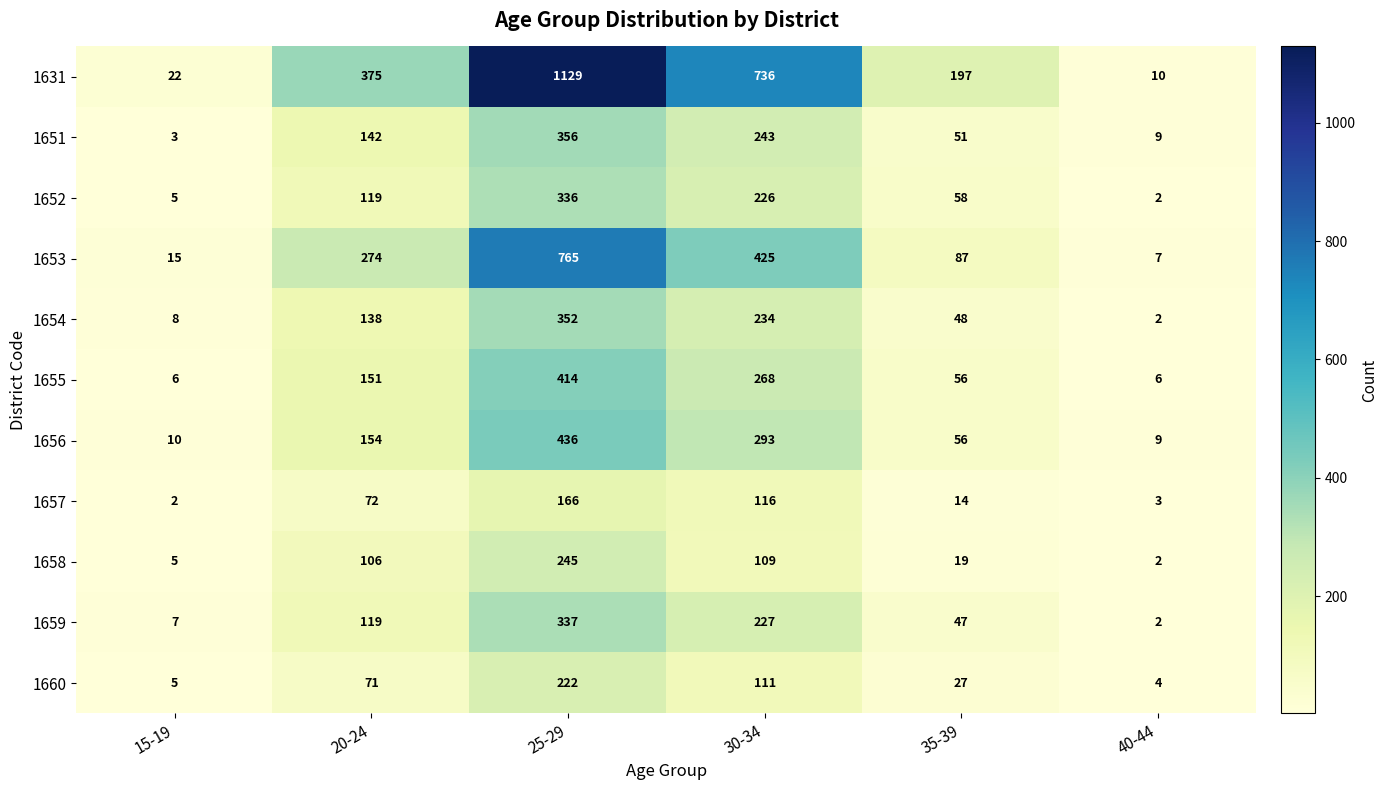

How many data points does each series have?

6